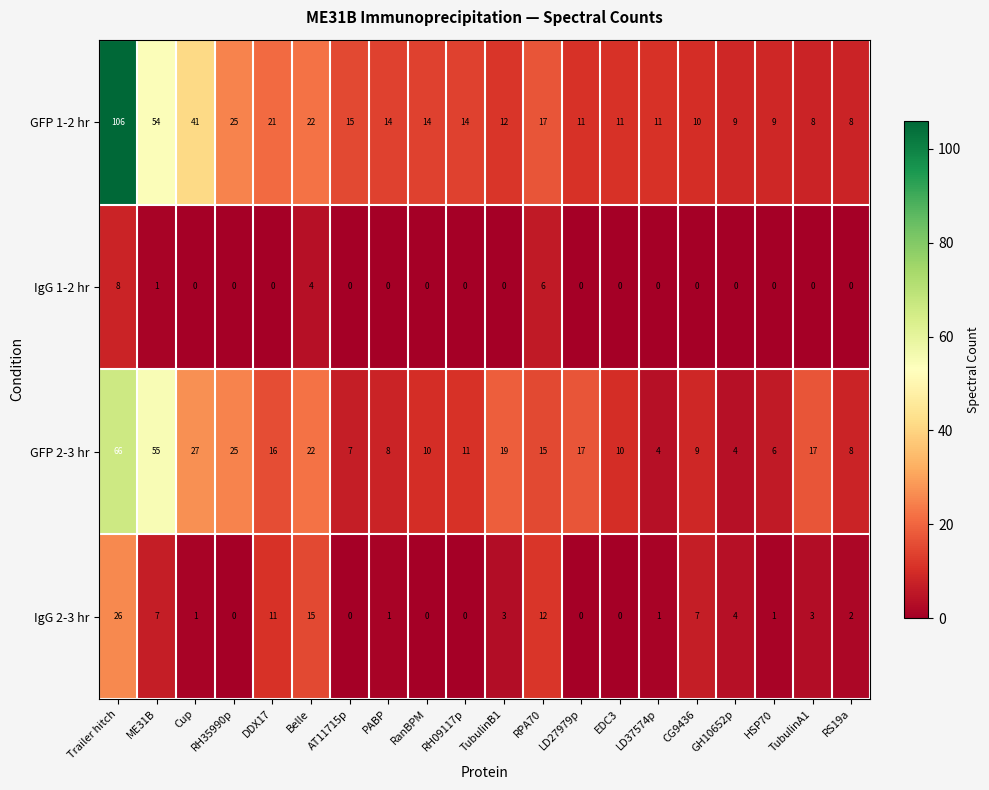

List the series in order of their peak value, highest first.

GFP 1-2 hr, GFP 2-3 hr, IgG 2-3 hr, IgG 1-2 hr